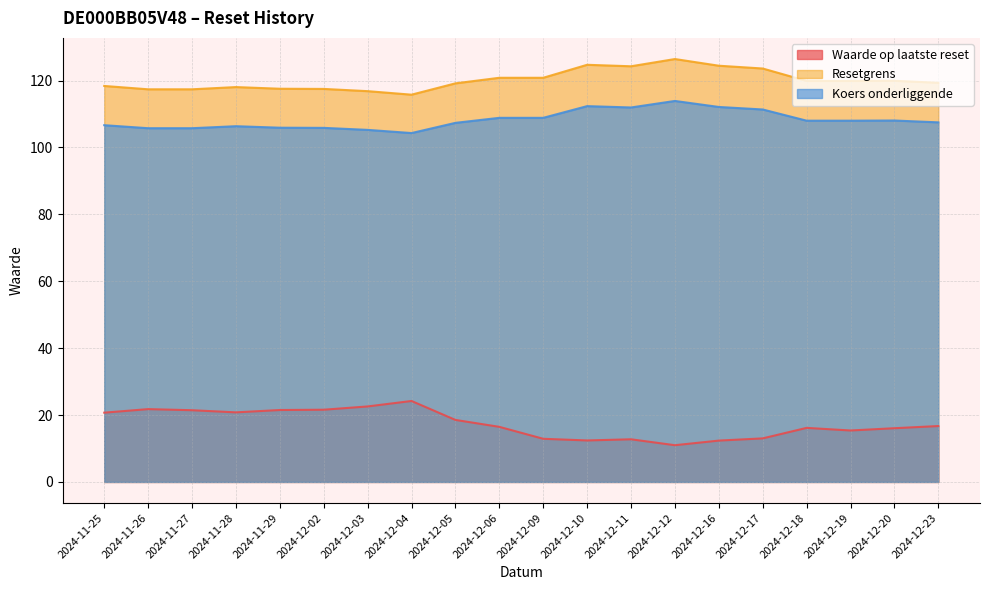

What are all the series names shown in the legend?

Waarde op laatste reset, Resetgrens, Koers onderliggende